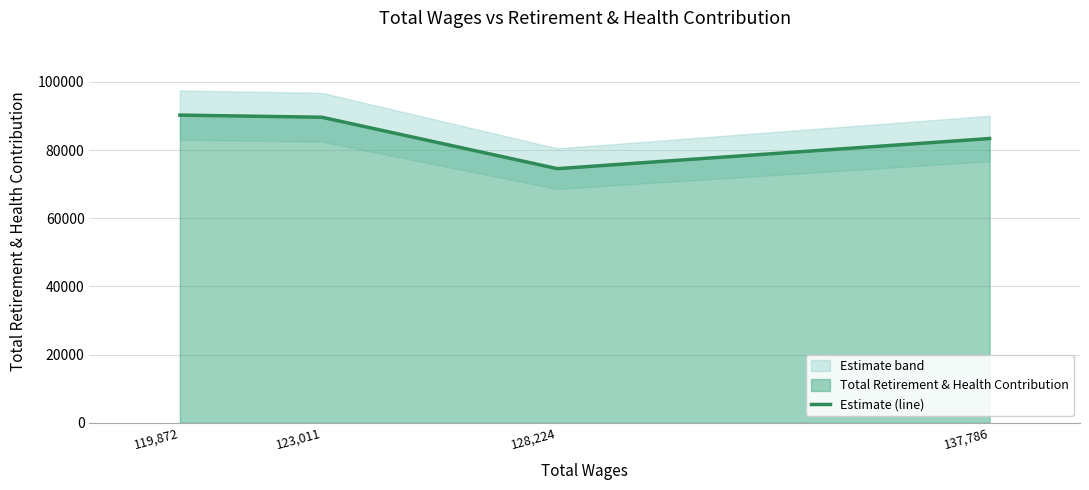

What position from the left is 137,786?

4